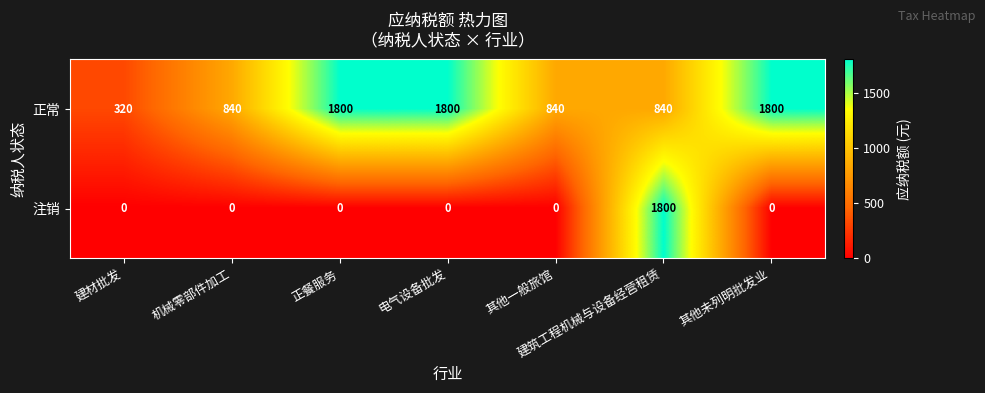

What is the spread (max minus min) of values at 电气设备批发?

1800